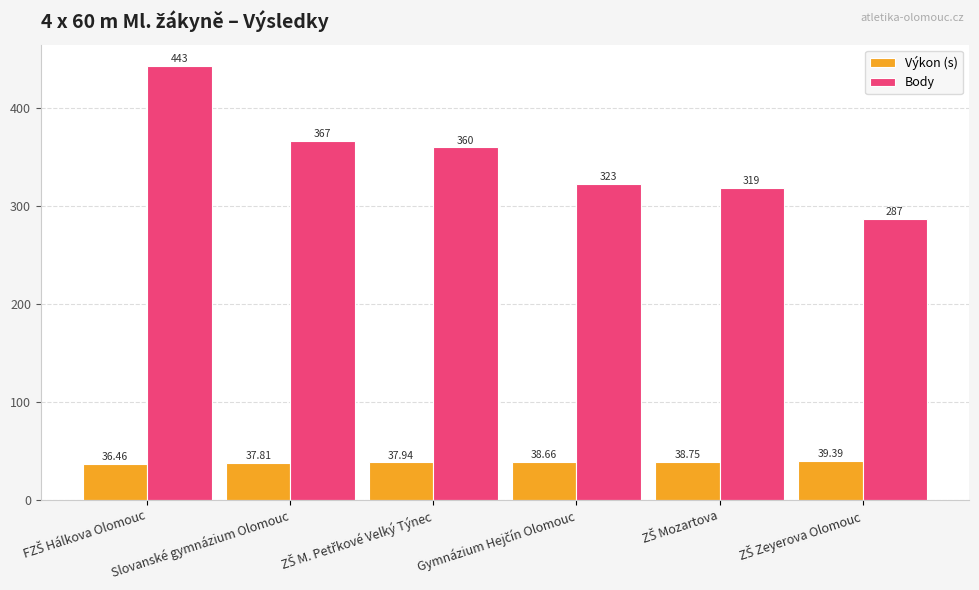

Reading left to right, extract all data points from this chart.

Výkon (s): 36.5	37.8	37.9	38.7	38.8	39.4
Body: 443.0	367.0	360.0	323.0	319.0	287.0